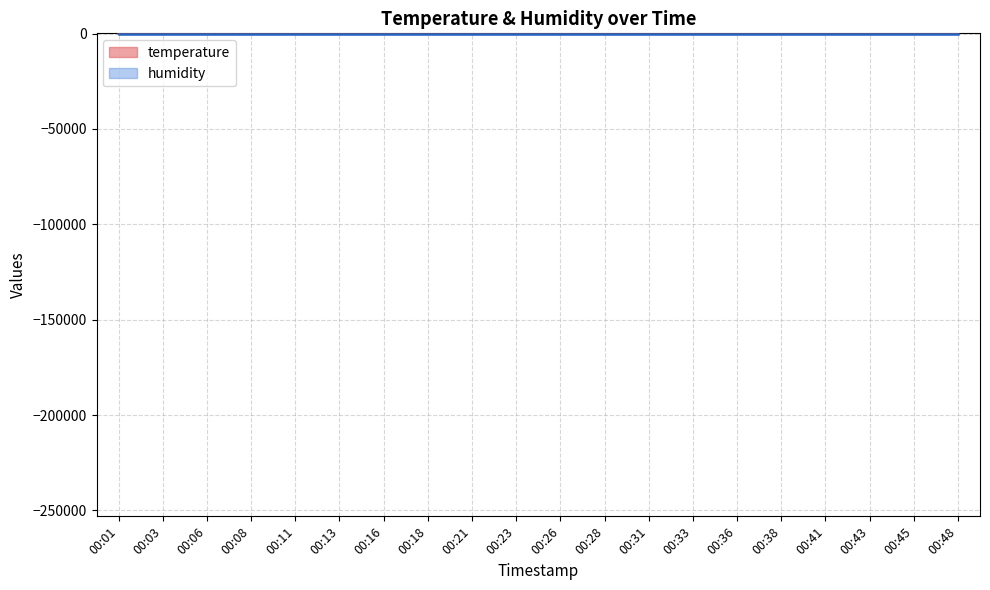

What is the difference between the values at 00:03 and 00:16?

0.1